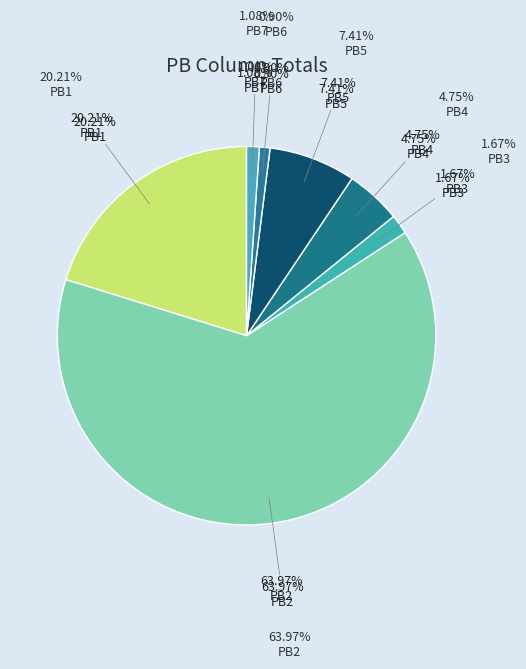

Between PB4 and PB3, which is larger?

PB4